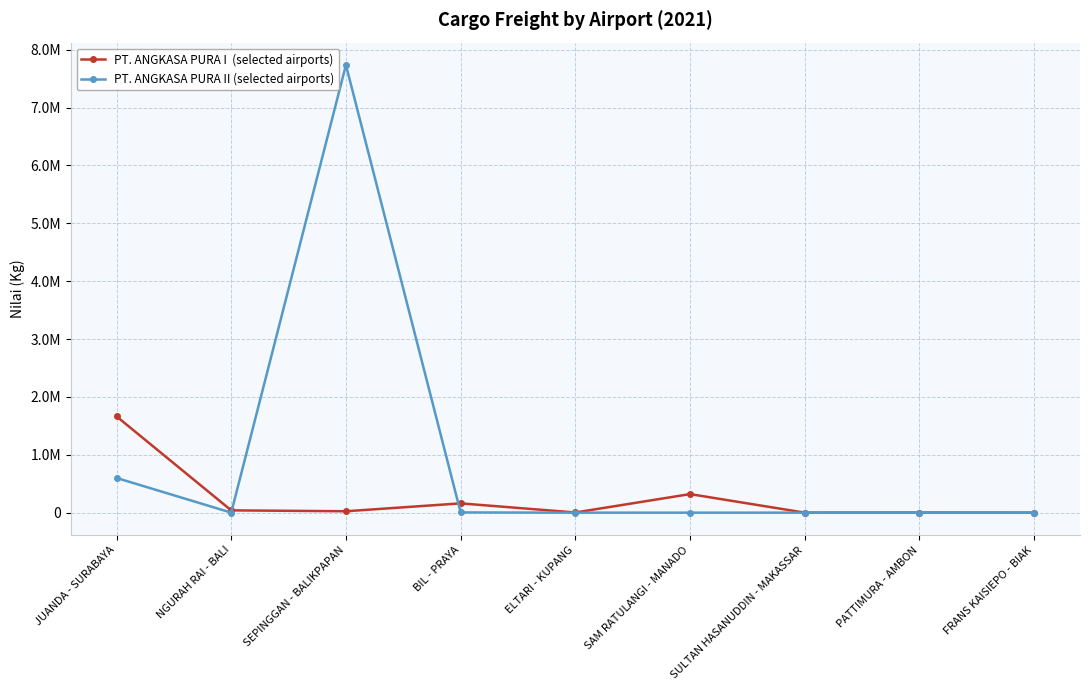

Does the chart have visible grid lines?

Yes